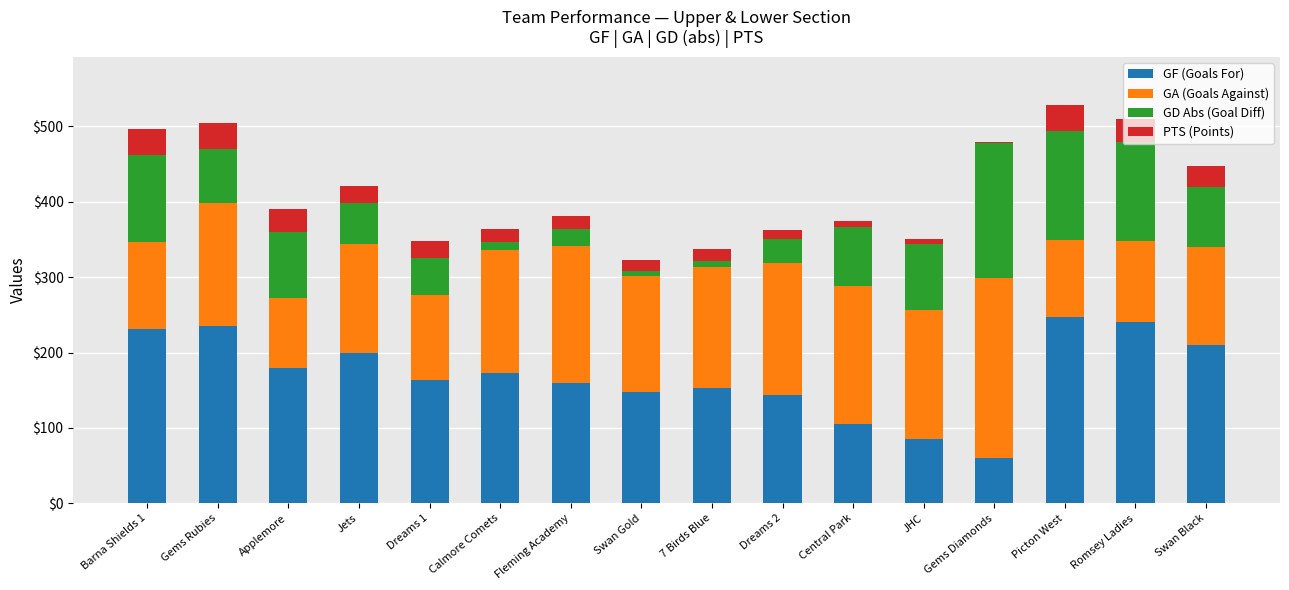

The GF (Goals For) series shows 315 at Jets. True or false?

False